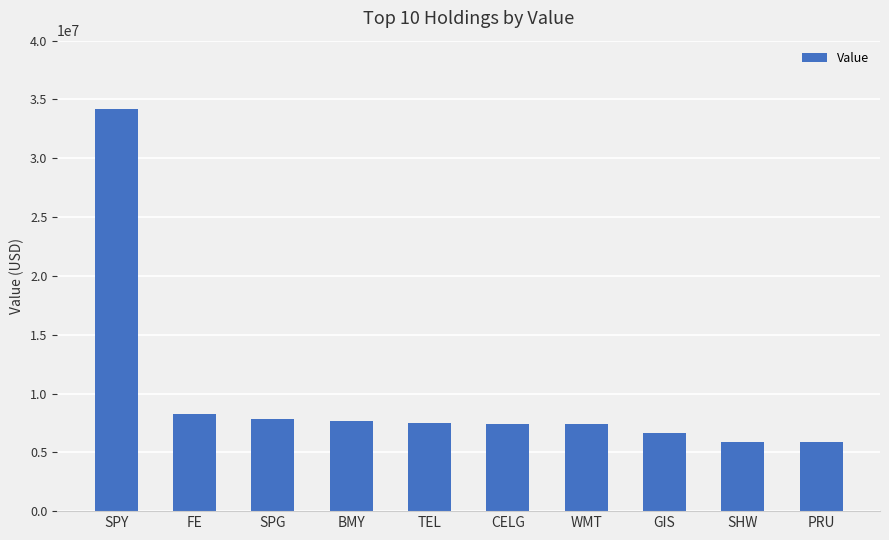

The value at WMT is 10688646. True or false?

False